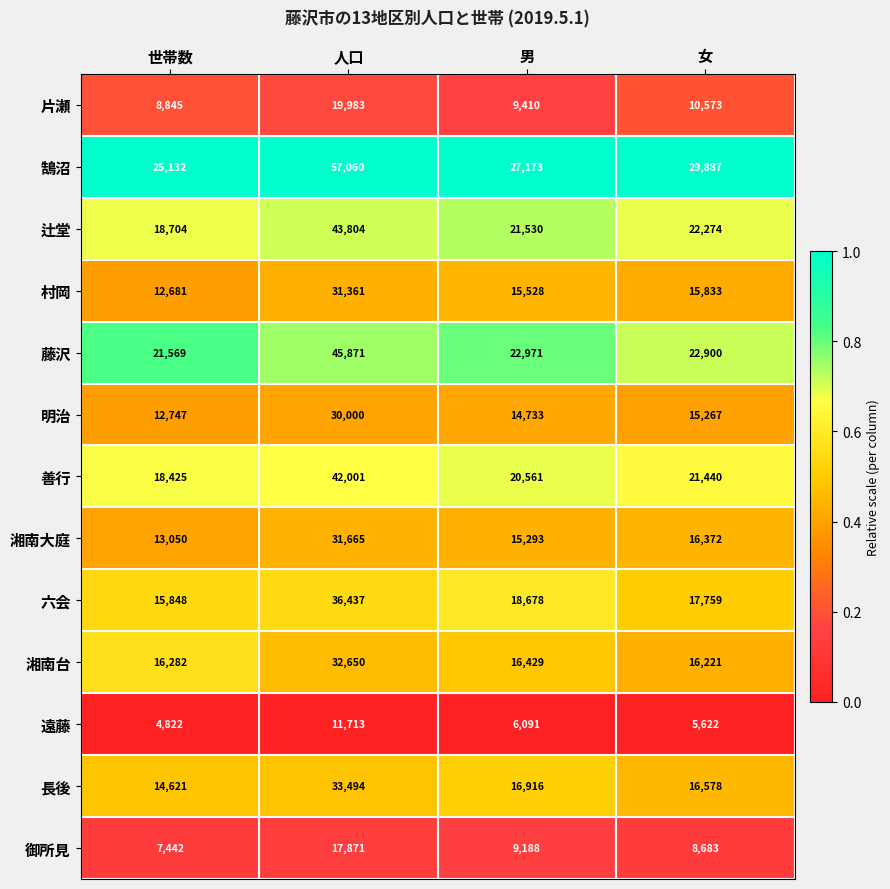

Which series has the largest total across all categories?

鵠沼